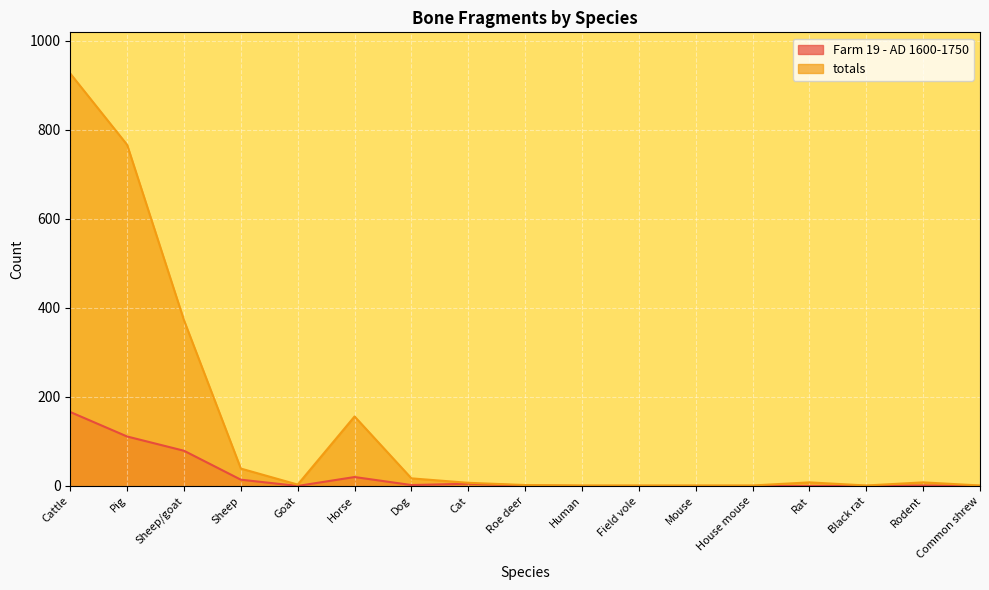

What is the spread (max minus min) of values at House mouse?

1